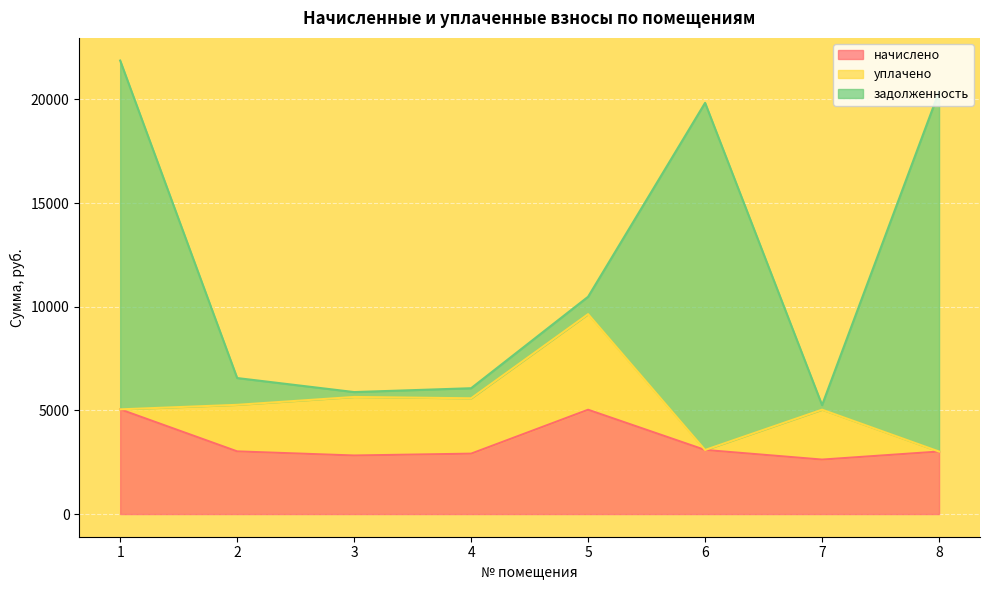

What is the total value across all series at 2?

6559.7